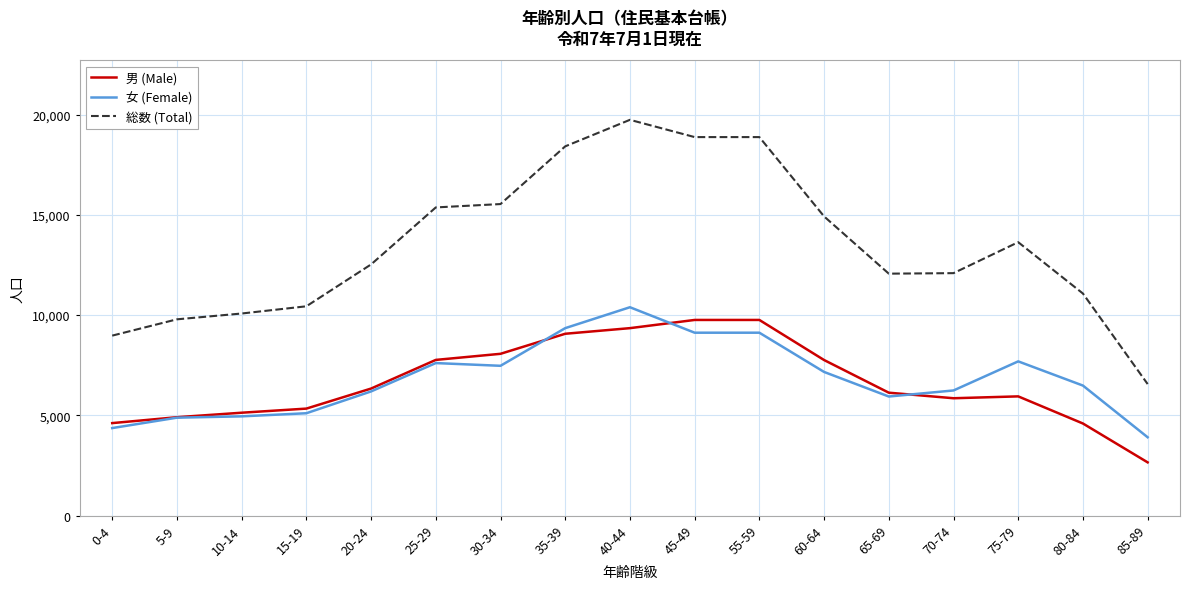

Which category has the lowest value across all series?

85-89